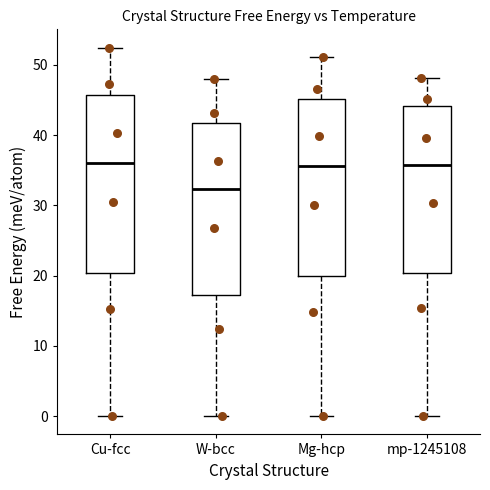

Which box's median line is the lowest?

W-bcc